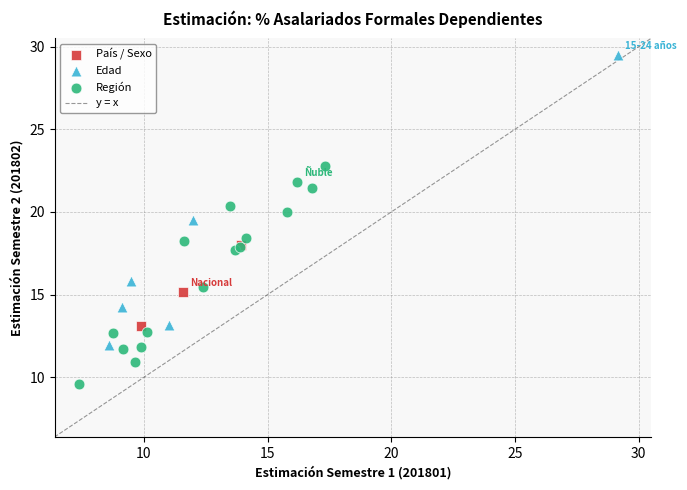

Which series has the widest spread of Y values?

Edad